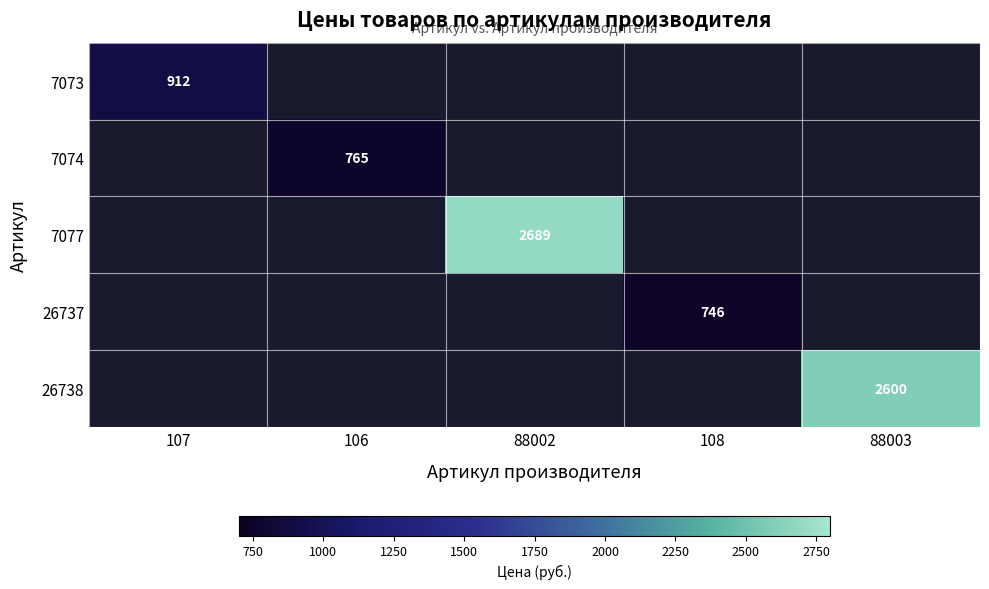

Is it true that 26737 equals 491 at 108?

False